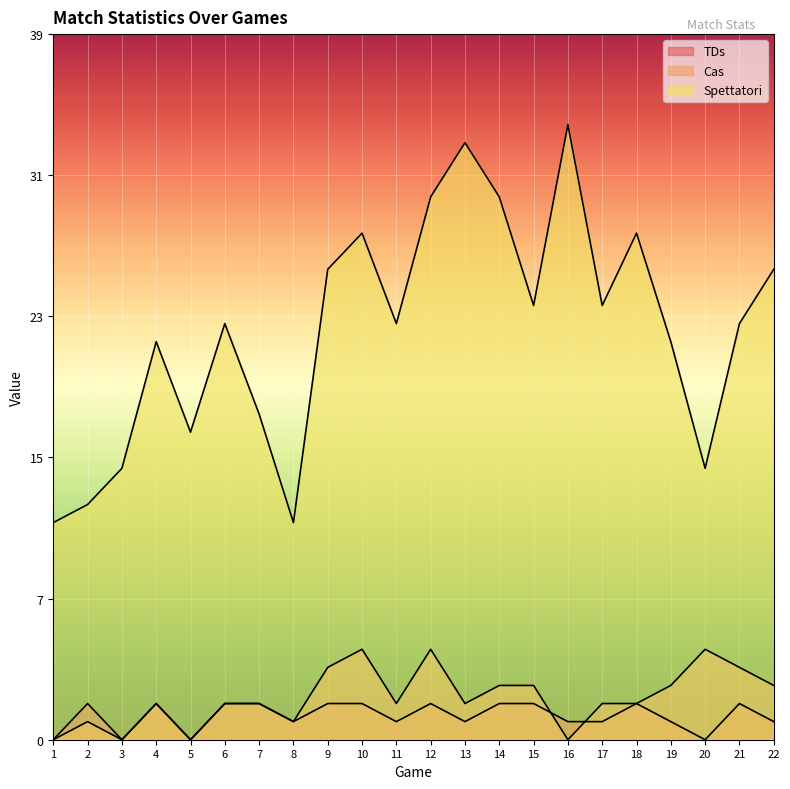

Where is the first local minimum for TDs?

3